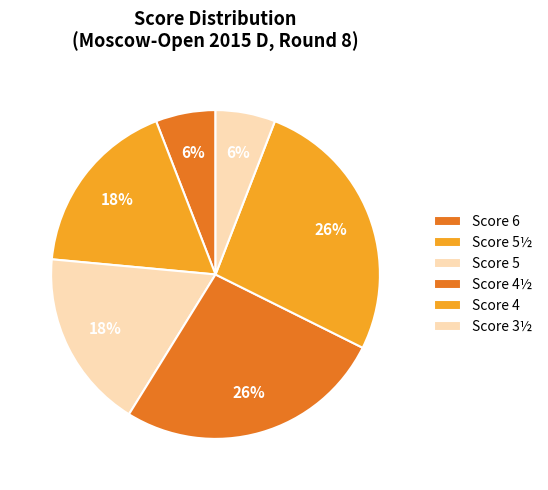

How many slices are in this pie chart?

6